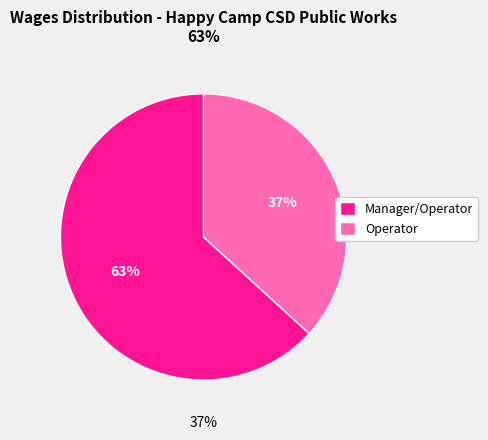

Is it true that Operator is 37% of the pie?

True